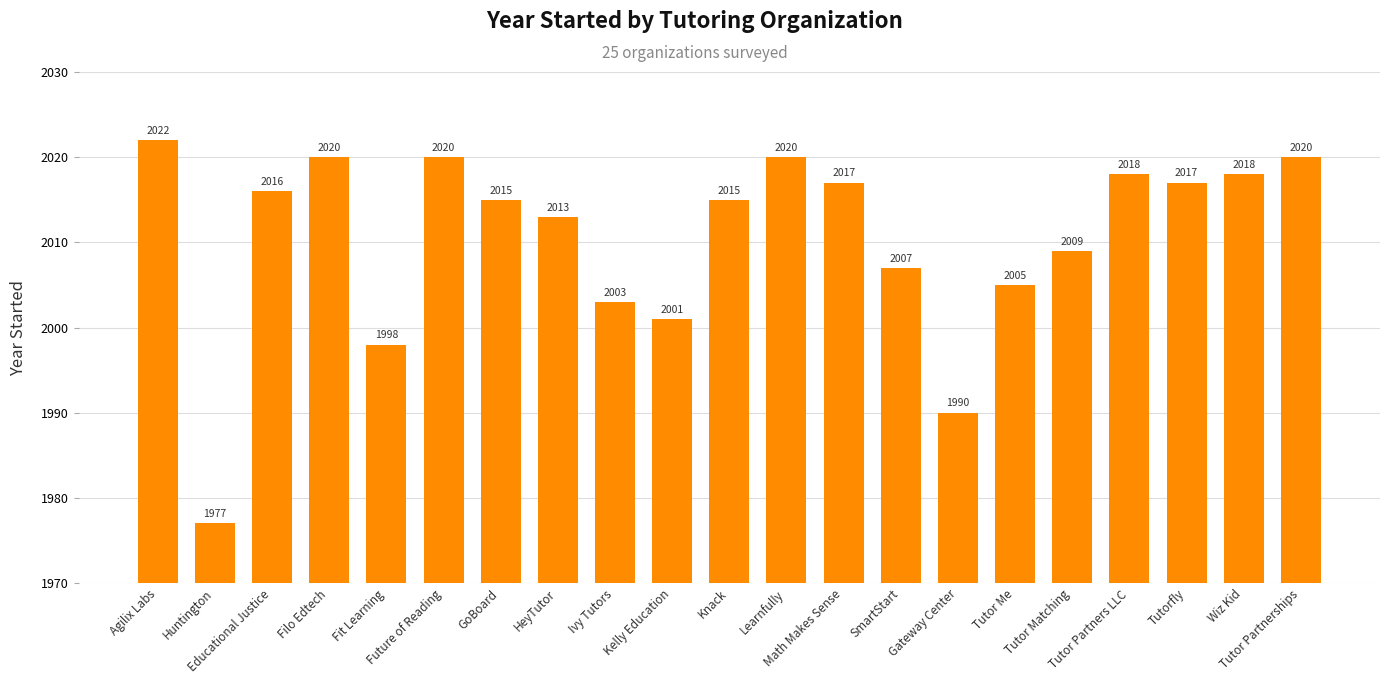

How many categories are shown in the chart?

21